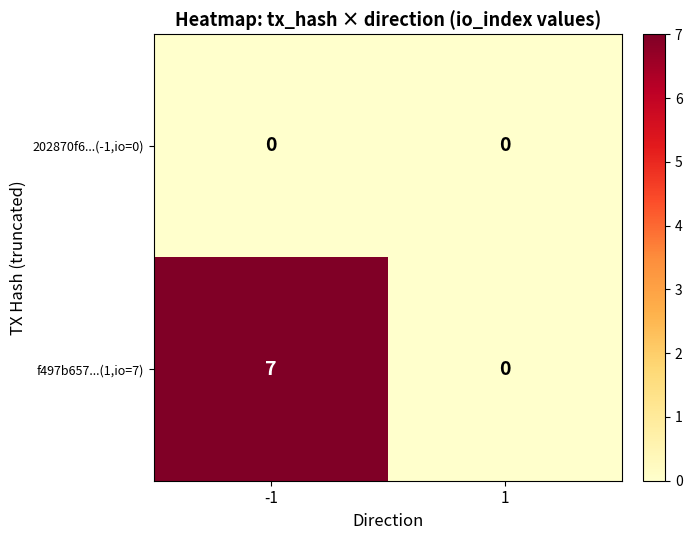

What is the total value across all series at -1?

7